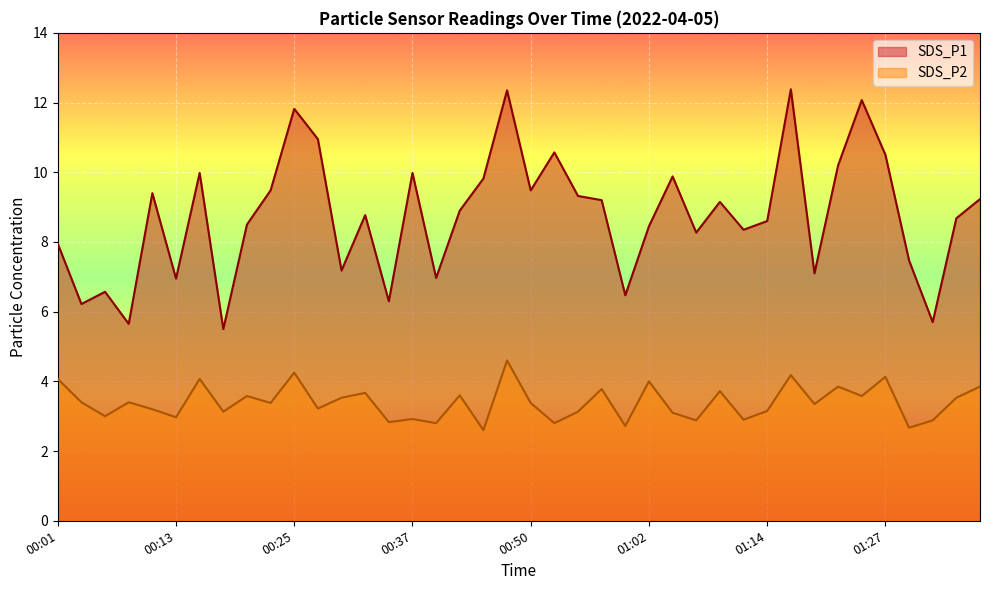

At which category is the sum across all series the highest?

00:47